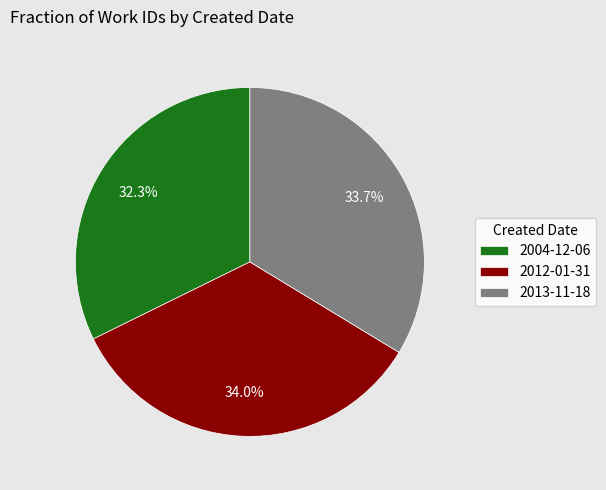

Is 2013-11-18 the majority of the pie?

No